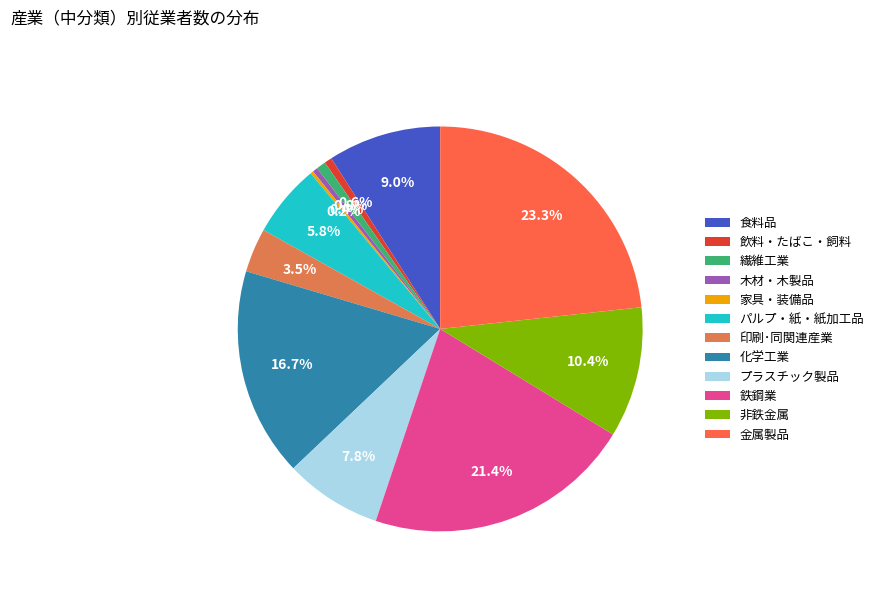

Is it true that 飲料・たばこ・飼料 is 1% of the pie?

True